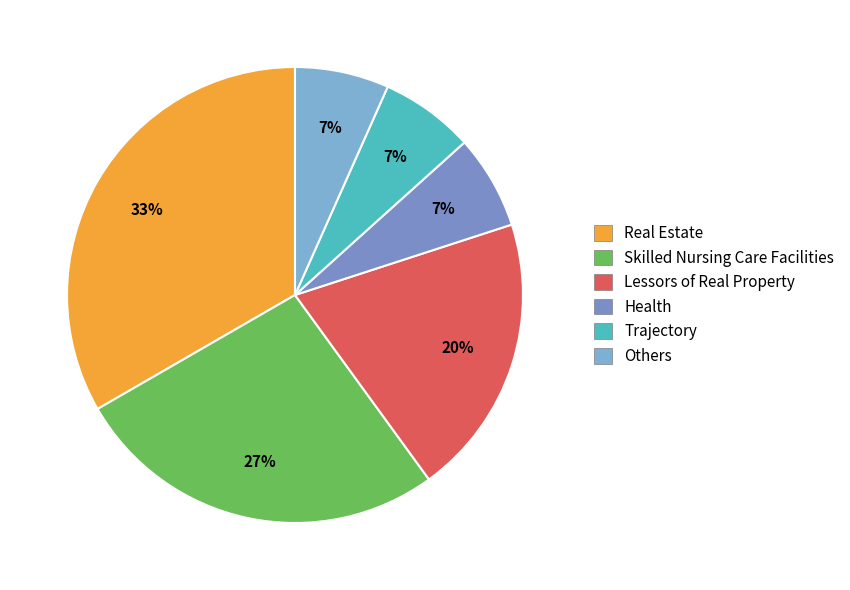

How many segments does this pie chart have?

6